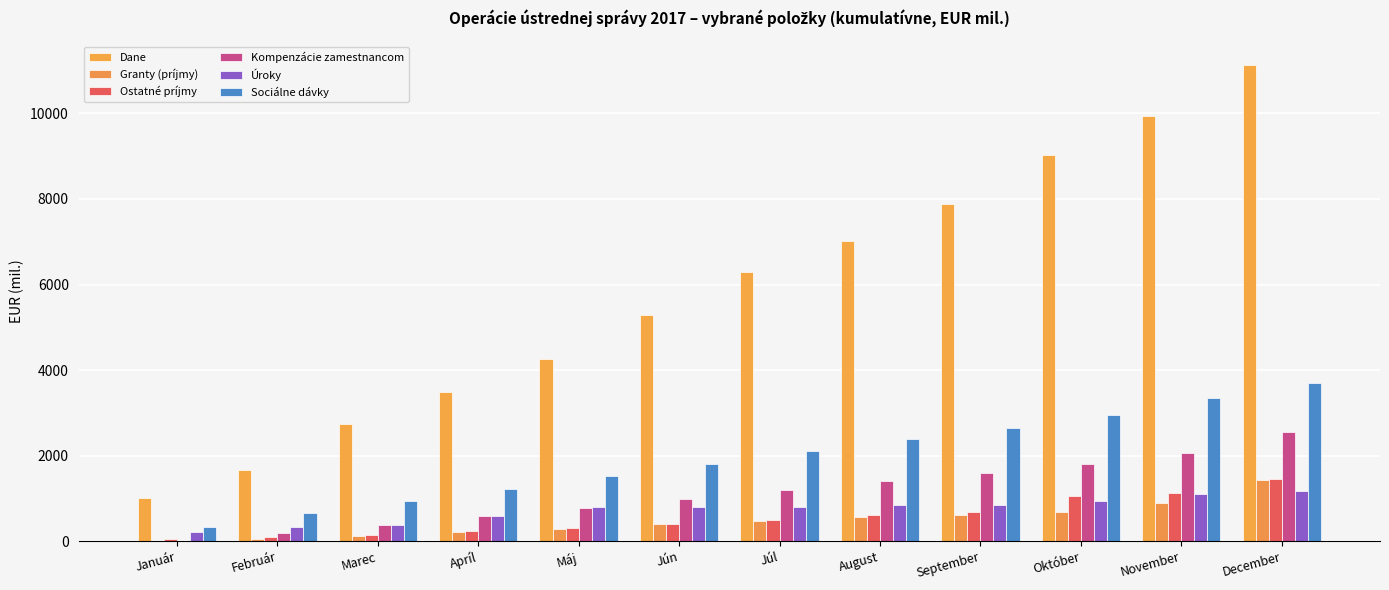

What are all the series names shown in the legend?

Dane, Granty (príjmy), Ostatné príjmy, Kompenzácie zamestnancom, Úroky, Sociálne dávky